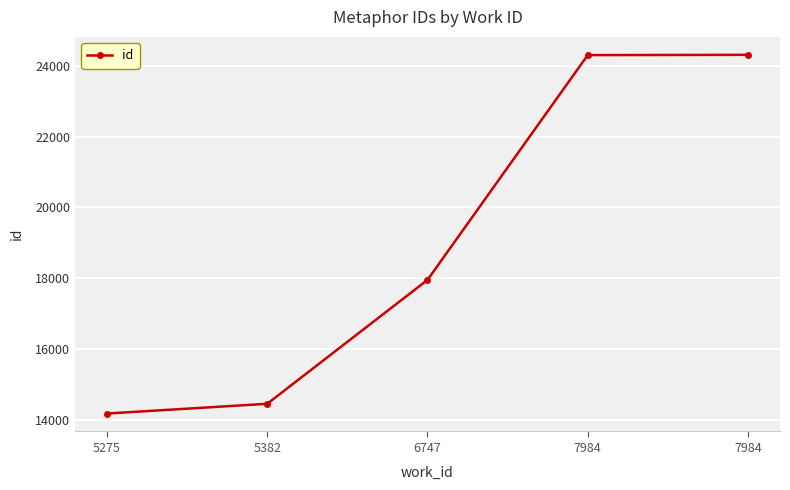

How many lines are shown in the chart?

1